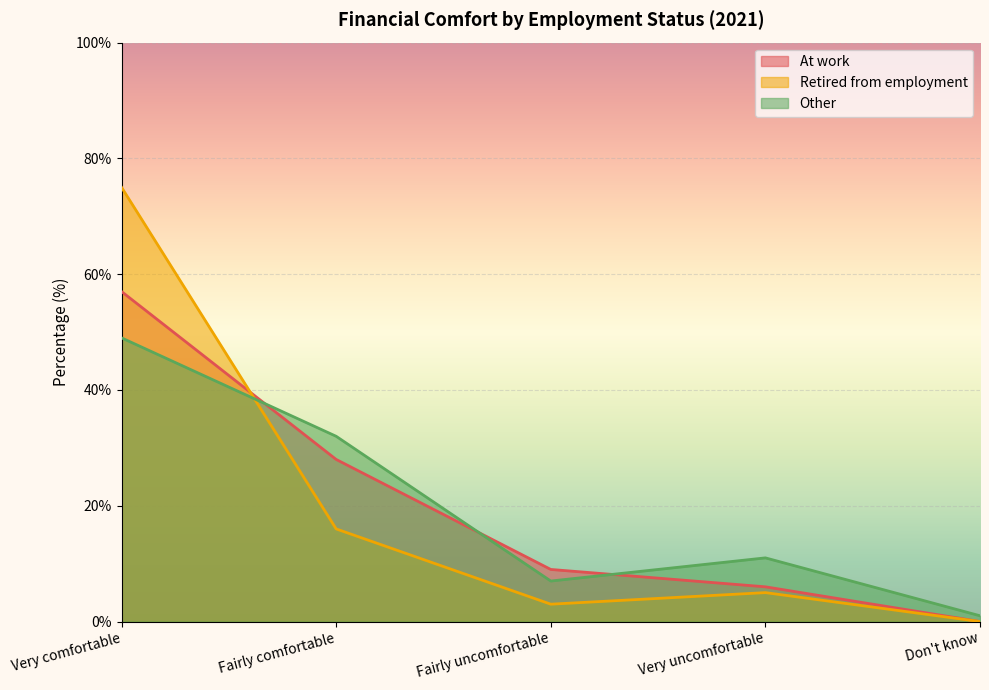

Which series has the largest total across all categories?

At work